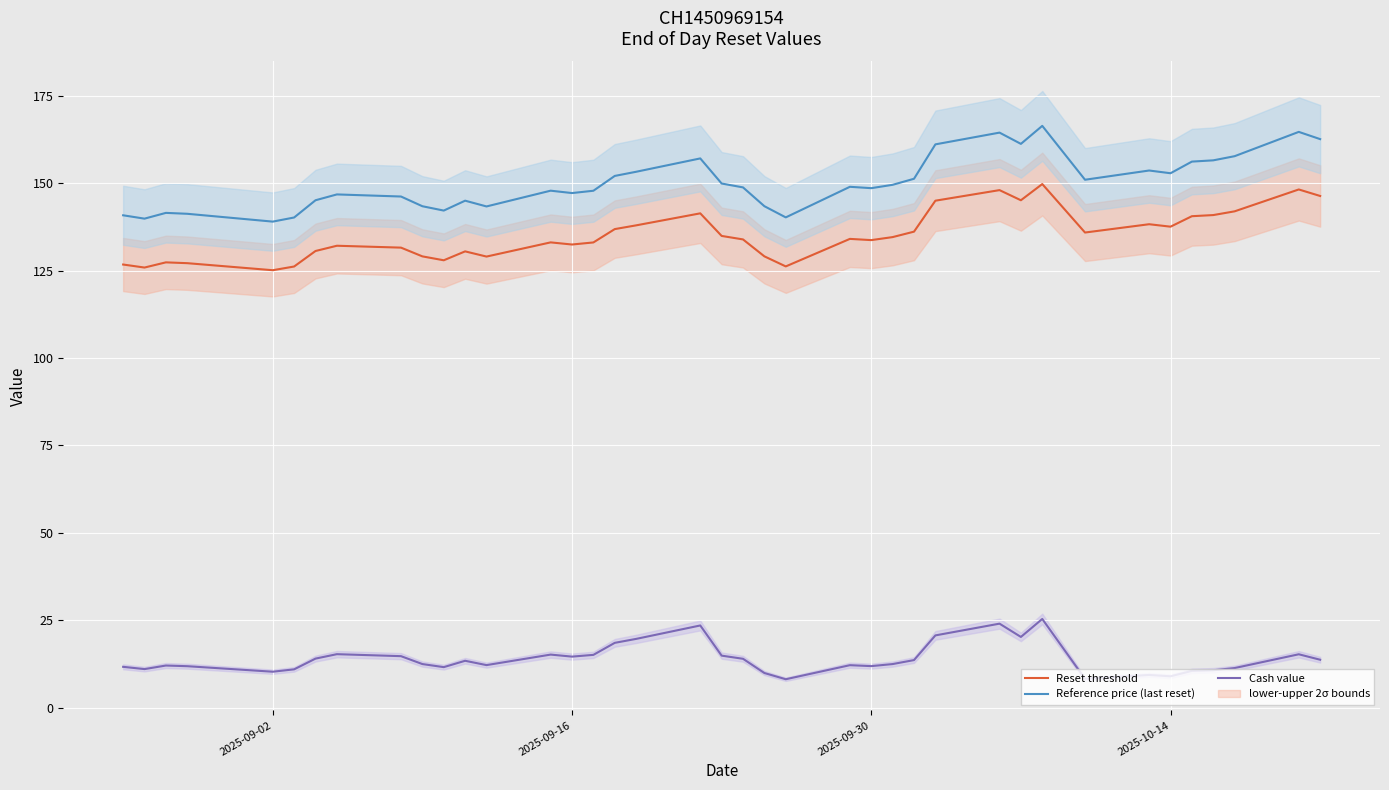

True or false: Reset threshold and Reference price (last reset) intersect in this chart.

False